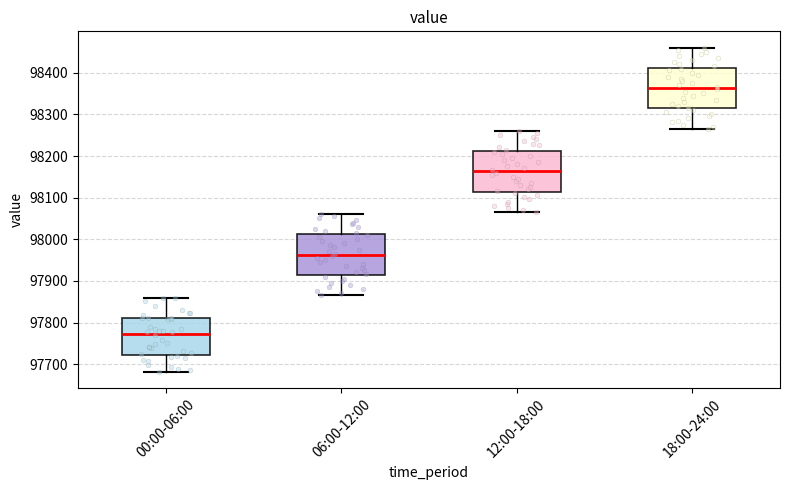

Which box has the lowest median line?

00:00-06:00